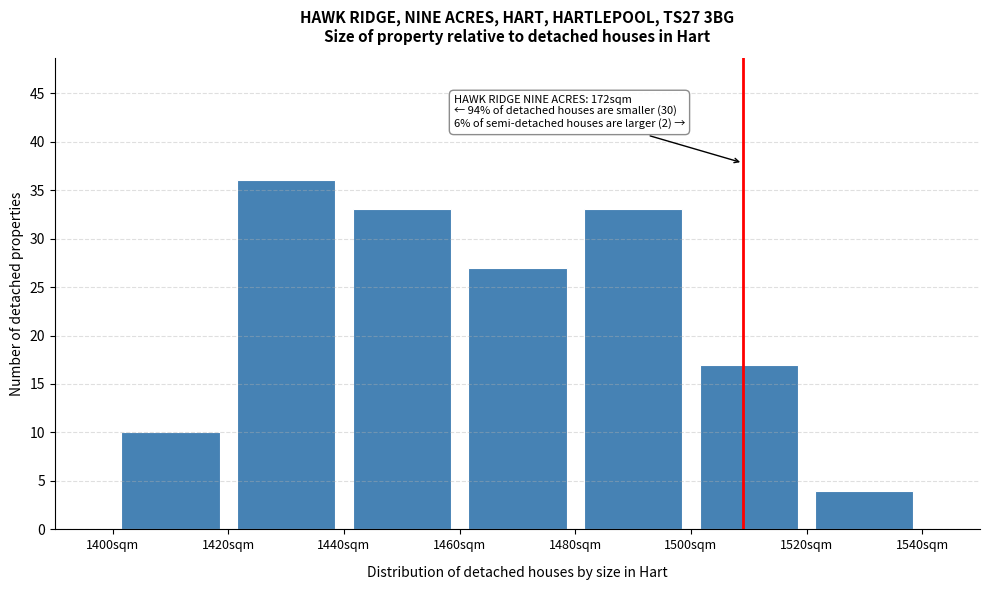

Over which range of the x-axis is the bar tallest?

1420 to 1440